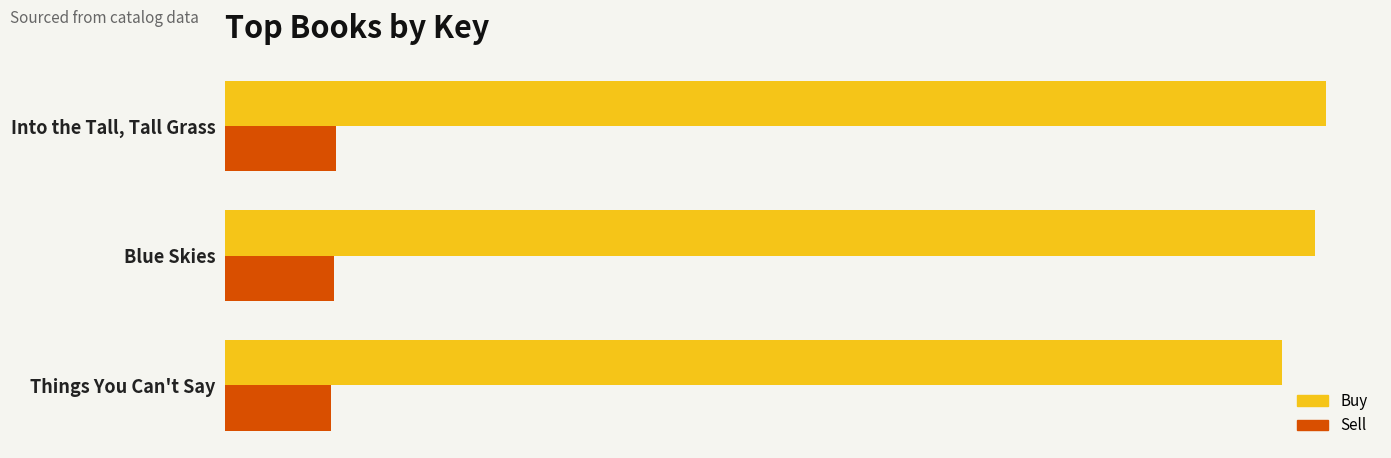

What are all the series names shown in the legend?

Buy, Sell